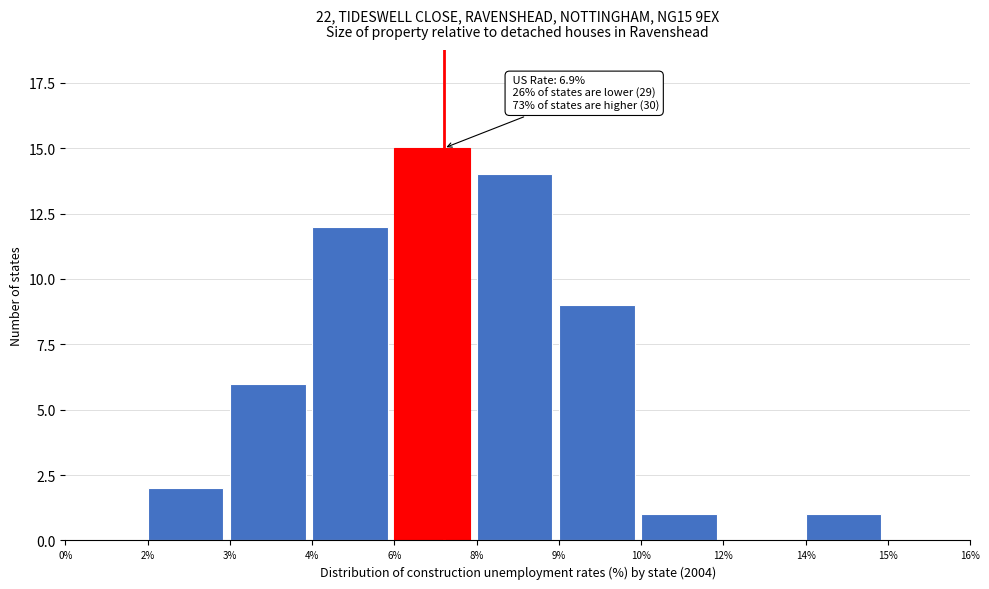

Reading left to right, extract all data points from this chart.

0%=0	2%=2	3%=6	4%=12	6%=15	8%=14	9%=9	10%=1	12%=0	14%=1	15%=0